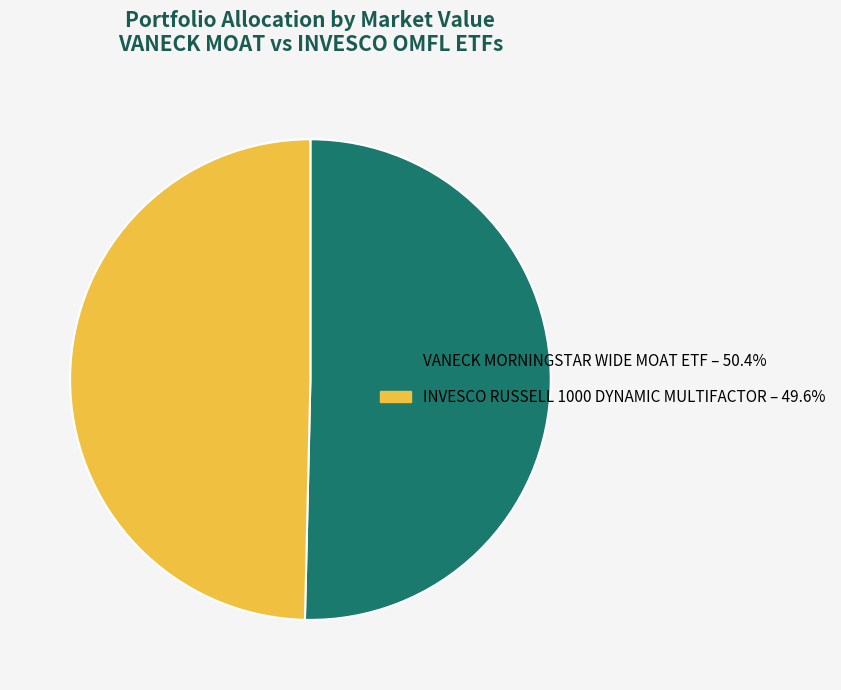

Rank the categories by value from highest to lowest.

VANECK MORNINGSTAR WIDE MOAT ETF, INVESCO RUSSELL 1000 DYNAMIC MULTIFACTOR